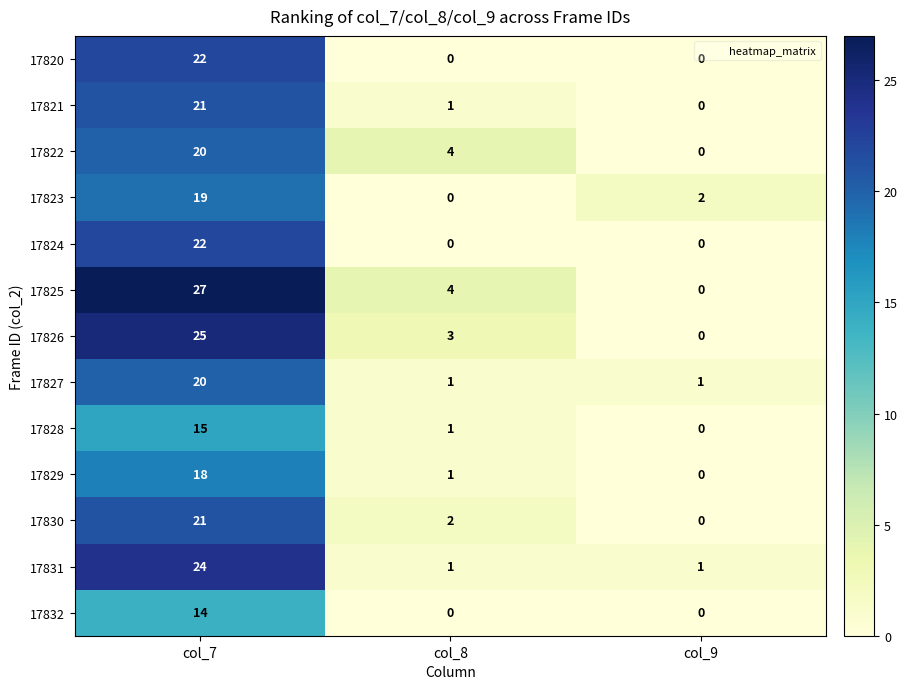

Which series has the largest range (max minus min)?

17825